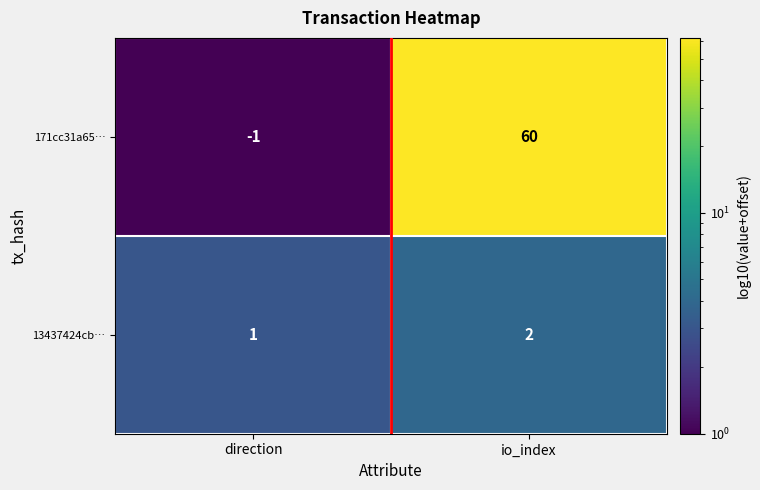

The value of 13437424cb… at io_index is 3. True or false?

False